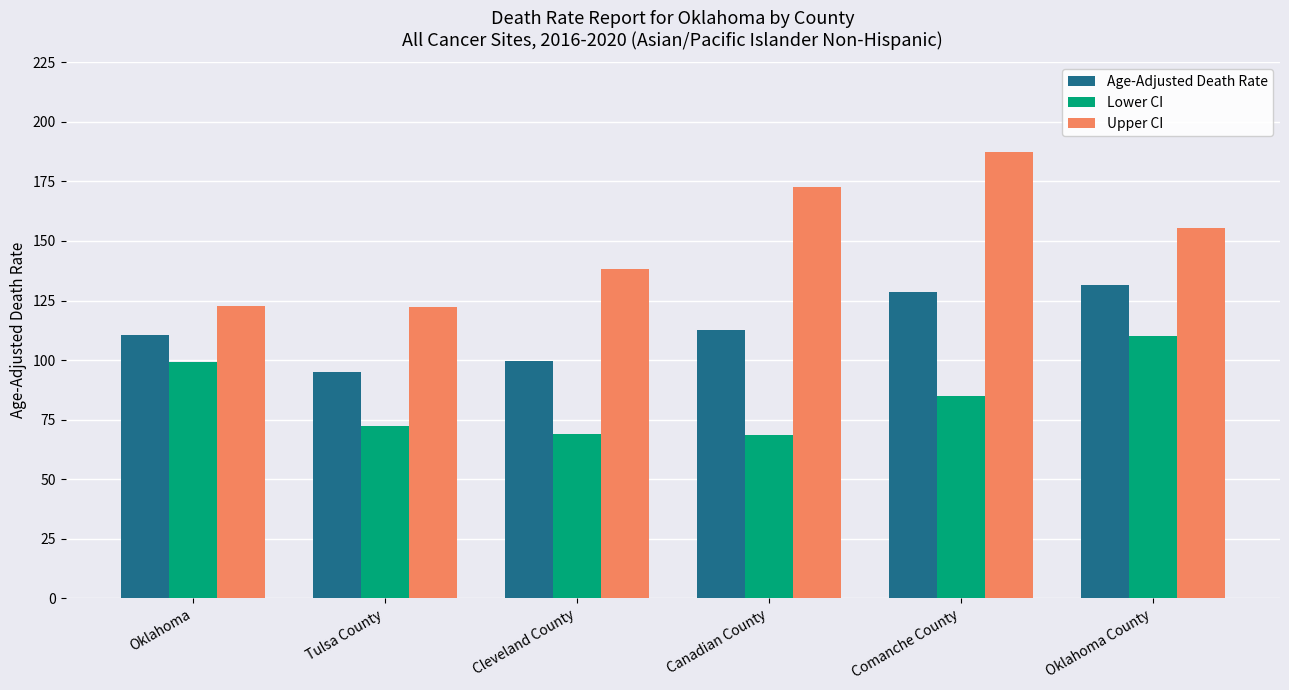

What are all the series names shown in the legend?

Age-Adjusted Death Rate, Lower CI, Upper CI